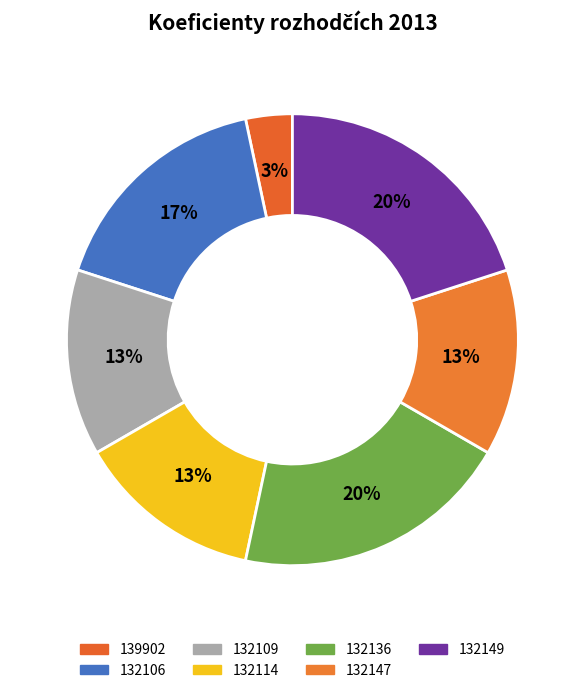

How many slices are in this pie chart?

7